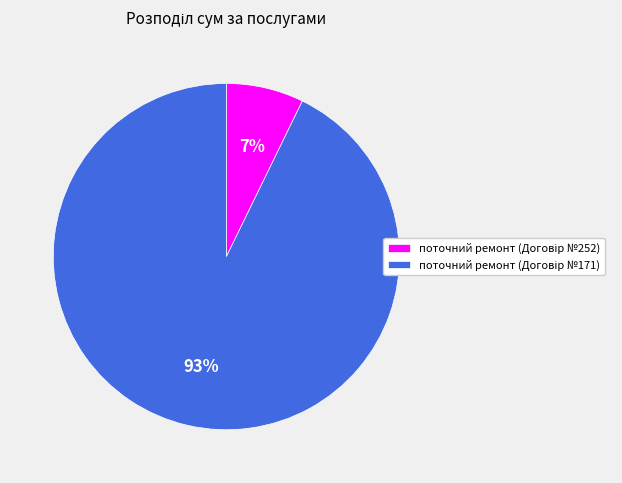

Does any single category account for the majority?

Yes